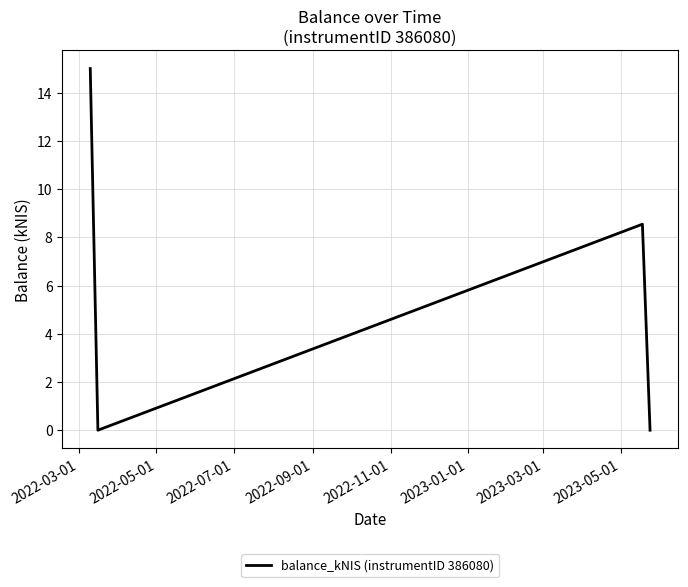

True or false: the data has more than 2 interior local peaks.

False